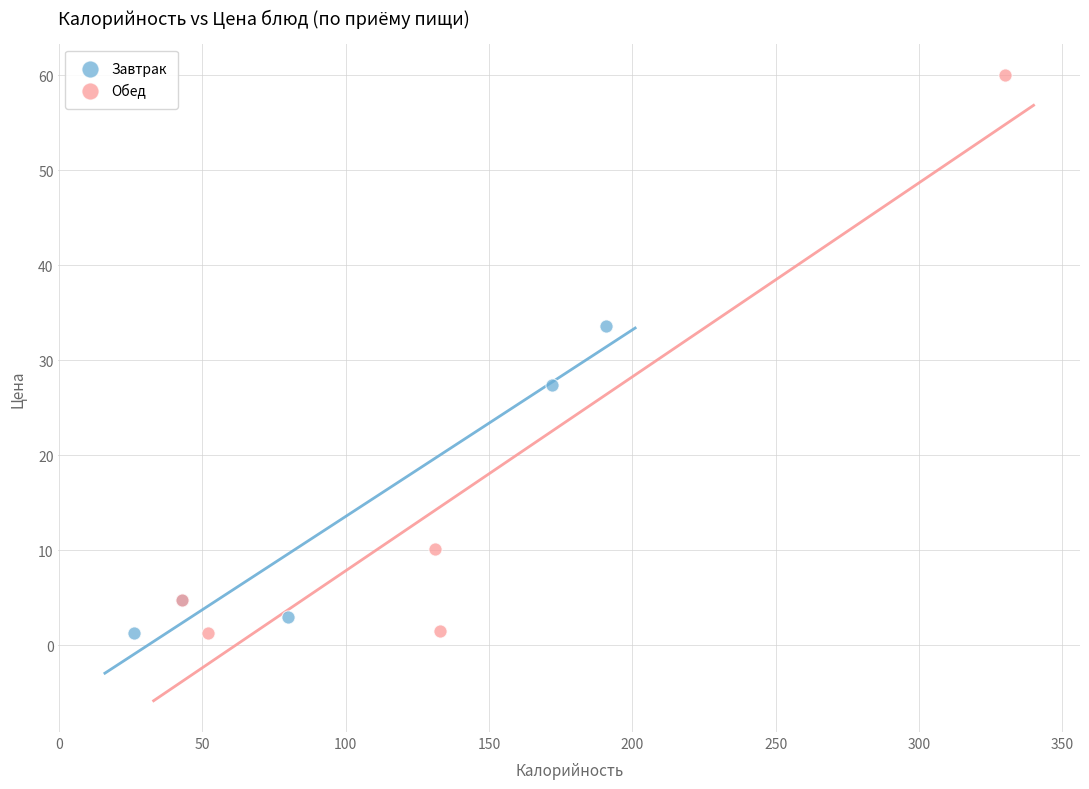

What are all the series names shown in the legend?

Завтрак, Обед